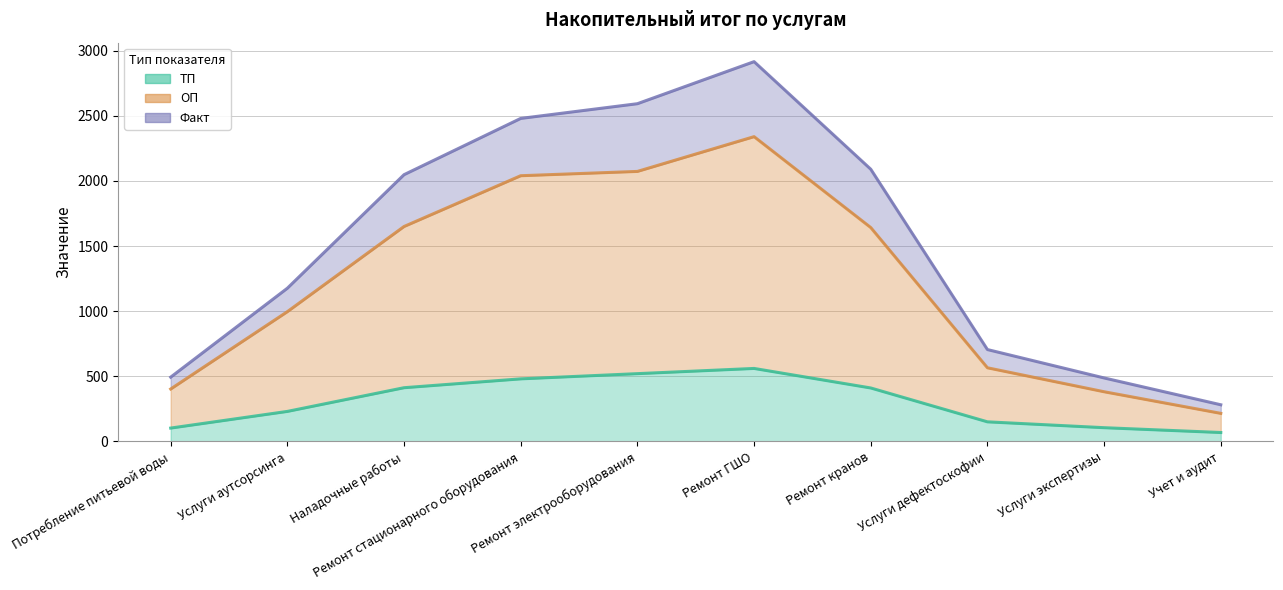

Is it true that Факт equals 705 at Услуги дефектоскофии?

True